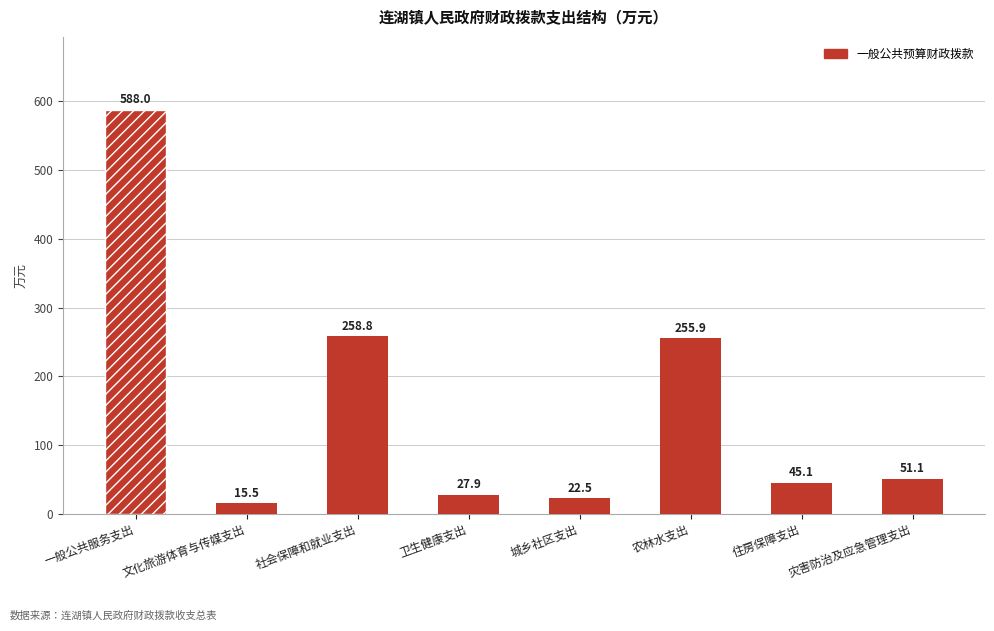

What is the ratio of the value at 卫生健康支出 to the value at 城乡社区支出?

1.2